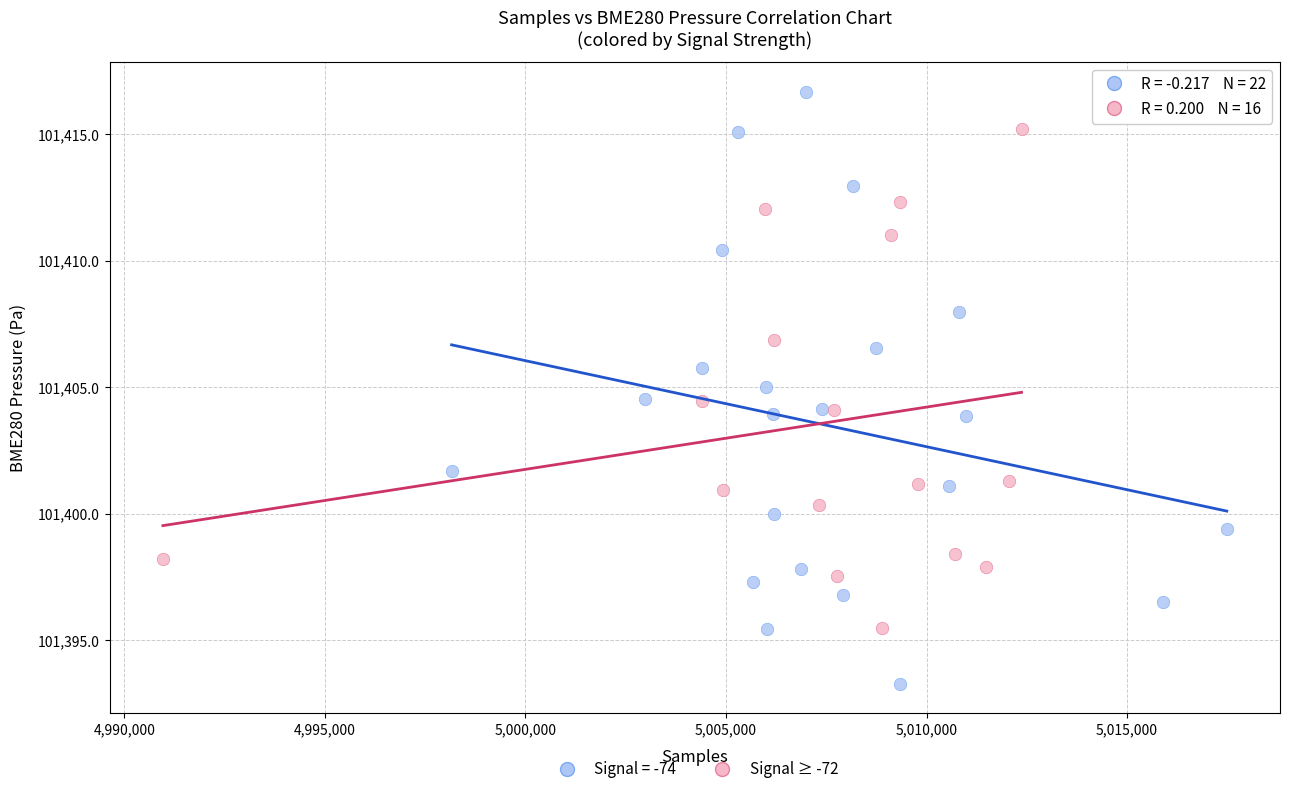

Which series reaches the minimum Y coordinate?

Signal = -74